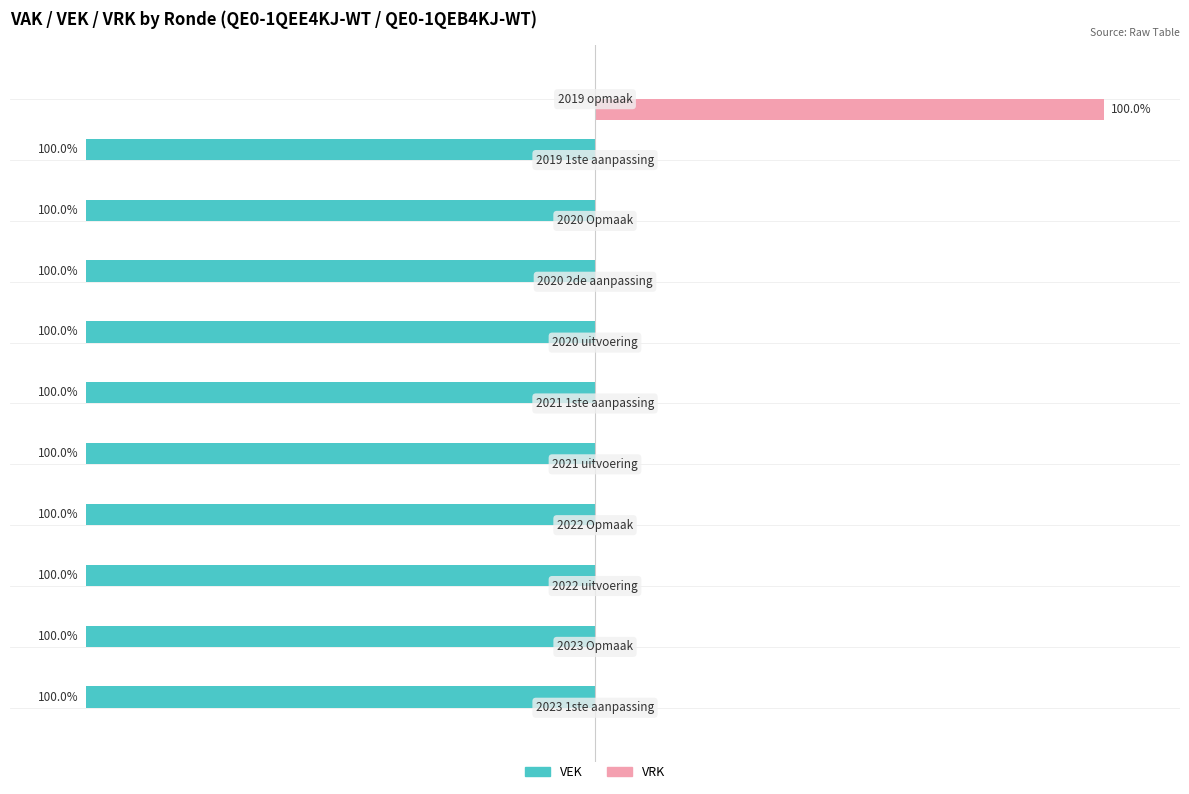

Which series has the largest total across all categories?

VRK